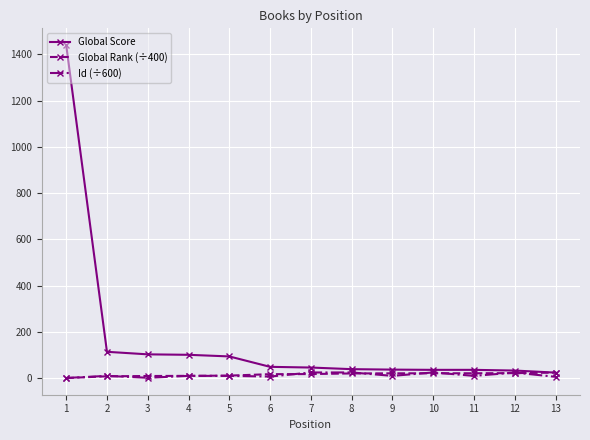

Which series has the largest range (max minus min)?

Global Score